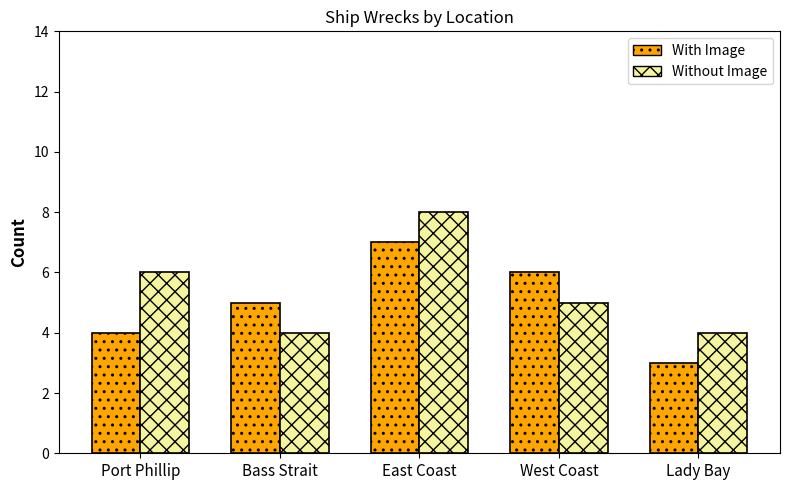

How many bars are there in each group?

2